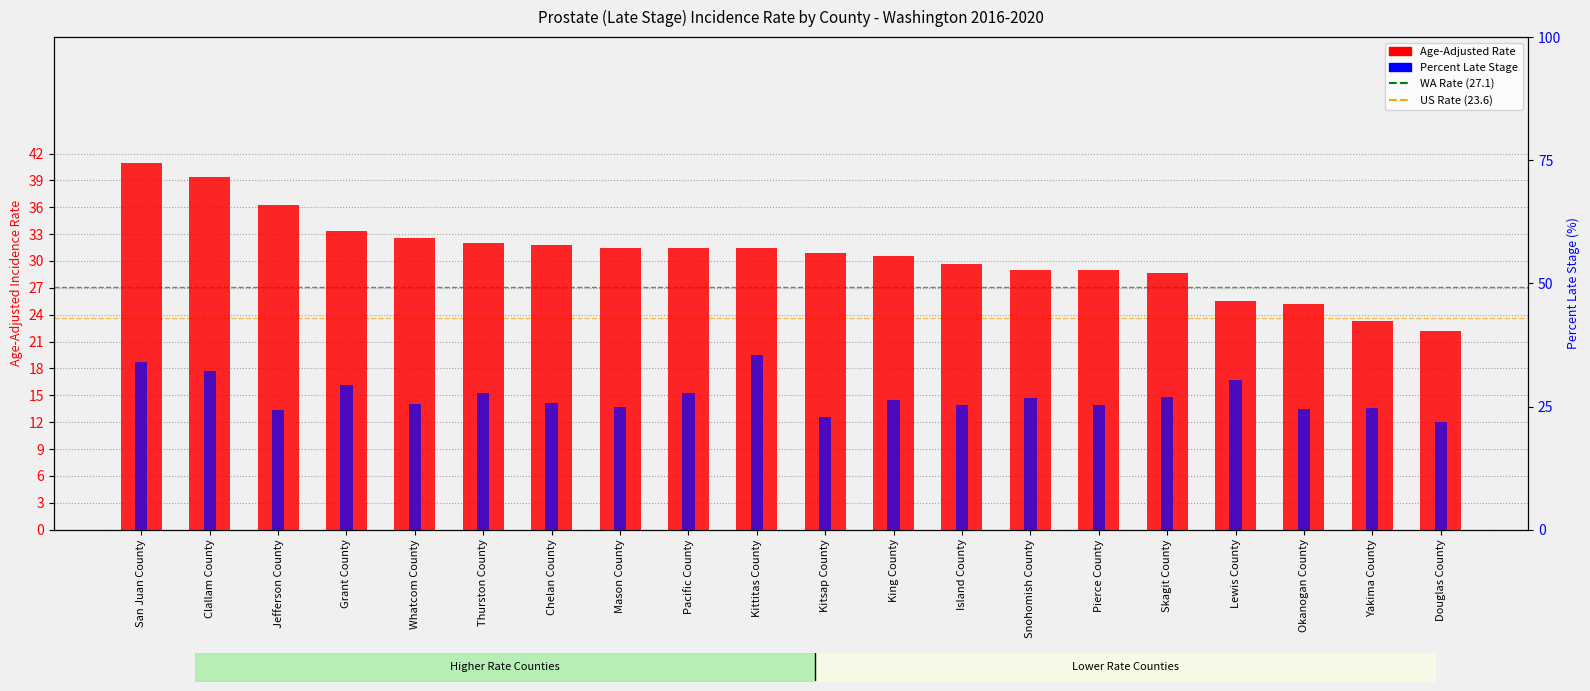

Does the chart contain any negative values?

No